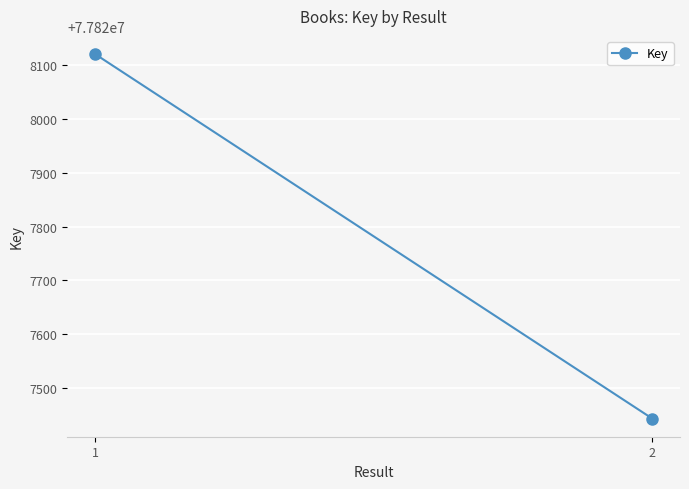

Is it true that the value at 1 is 77828121?

True